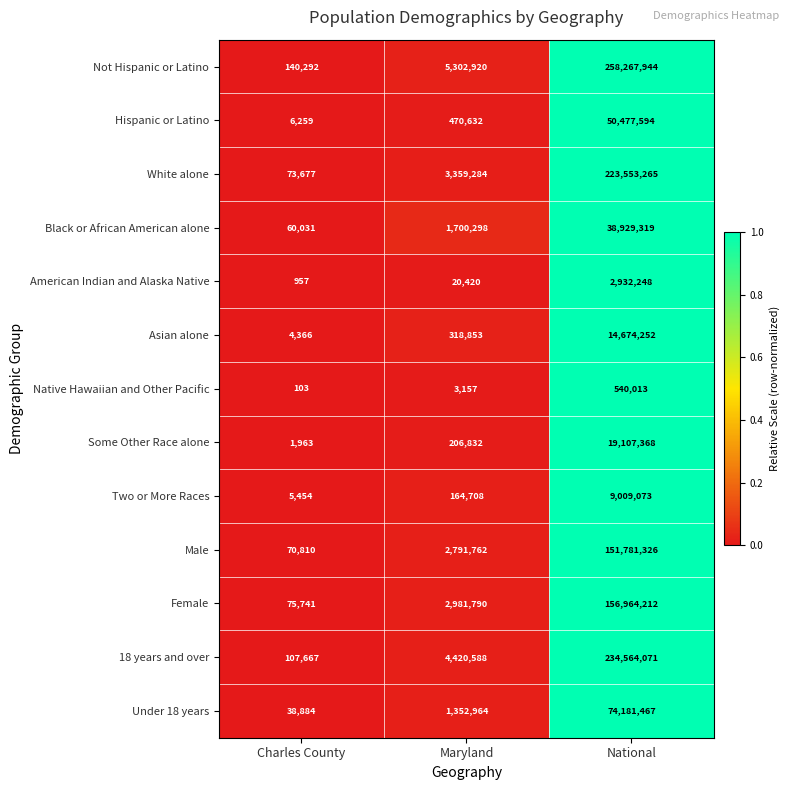

How many distinct data groups are displayed?

13